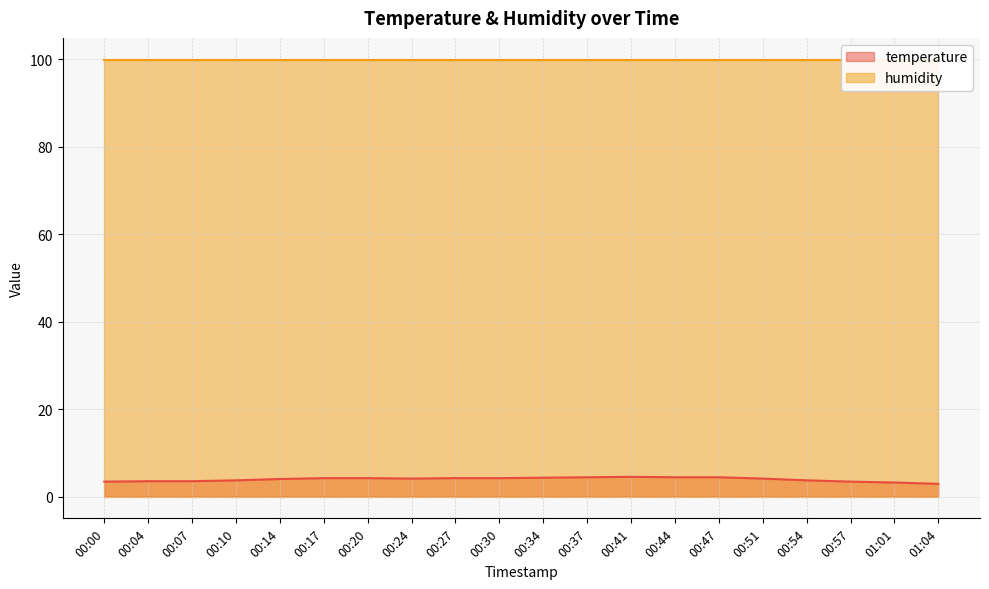

The temperature series shows 4.2 at 00:30. True or false?

True